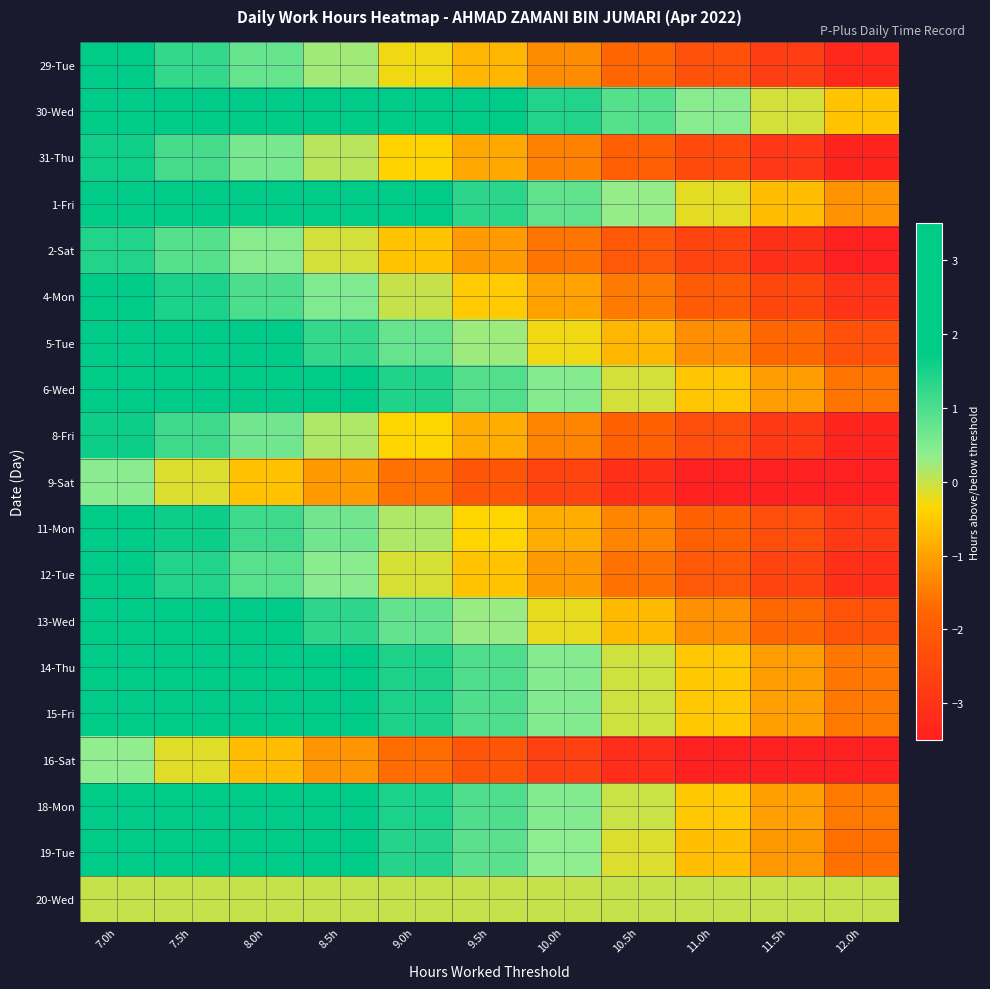

Reading left to right, what are all the values shown in this chart?

29-Tue: 7.0h=1.7	7.5h=1.2	8.0h=0.7	8.5h=0.2	9.0h=-0.3	9.5h=-0.8	10.0h=-1.3	10.5h=-1.8	11.0h=-2.3	11.5h=-2.8	12.0h=-3.3
30-Wed: 7.0h=4.4	7.5h=3.9	8.0h=3.4	8.5h=2.9	9.0h=2.4	9.5h=1.9	10.0h=1.4	10.5h=0.9	11.0h=0.4	11.5h=-0.1	12.0h=-0.6
31-Thu: 7.0h=1.6	7.5h=1.1	8.0h=0.6	8.5h=0.1	9.0h=-0.4	9.5h=-0.9	10.0h=-1.4	10.5h=-1.9	11.0h=-2.4	11.5h=-2.9	12.0h=-3.4
1-Fri: 7.0h=3.8	7.5h=3.3	8.0h=2.8	8.5h=2.3	9.0h=1.8	9.5h=1.3	10.0h=0.8	10.5h=0.3	11.0h=-0.2	11.5h=-0.7	12.0h=-1.2
2-Sat: 7.0h=1.4	7.5h=0.9	8.0h=0.4	8.5h=-0.1	9.0h=-0.6	9.5h=-1.1	10.0h=-1.6	10.5h=-2.1	11.0h=-2.6	11.5h=-3.1	12.0h=-3.6
4-Mon: 7.0h=2.0	7.5h=1.5	8.0h=1.0	8.5h=0.5	9.0h=0.0	9.5h=-0.5	10.0h=-1.0	10.5h=-1.5	11.0h=-2.0	11.5h=-2.5	12.0h=-3.0
5-Tue: 7.0h=2.8	7.5h=2.2	8.0h=1.8	8.5h=1.2	9.0h=0.8	9.5h=0.2	10.0h=-0.2	10.5h=-0.8	11.0h=-1.2	11.5h=-1.8	12.0h=-2.2
6-Wed: 7.0h=3.4	7.5h=2.9	8.0h=2.4	8.5h=1.9	9.0h=1.4	9.5h=0.9	10.0h=0.4	10.5h=-0.1	11.0h=-0.6	11.5h=-1.1	12.0h=-1.6
8-Fri: 7.0h=1.6	7.5h=1.1	8.0h=0.6	8.5h=0.1	9.0h=-0.4	9.5h=-0.9	10.0h=-1.4	10.5h=-1.9	11.0h=-2.4	11.5h=-2.9	12.0h=-3.4
9-Sat: 7.0h=0.4	7.5h=-0.1	8.0h=-0.6	8.5h=-1.1	9.0h=-1.6	9.5h=-2.1	10.0h=-2.6	10.5h=-3.1	11.0h=-3.6	11.5h=-4.1	12.0h=-4.6
11-Mon: 7.0h=2.1	7.5h=1.6	8.0h=1.1	8.5h=0.6	9.0h=0.1	9.5h=-0.4	10.0h=-0.9	10.5h=-1.4	11.0h=-1.9	11.5h=-2.4	12.0h=-2.9
12-Tue: 7.0h=1.9	7.5h=1.4	8.0h=0.9	8.5h=0.4	9.0h=-0.1	9.5h=-0.6	10.0h=-1.1	10.5h=-1.6	11.0h=-2.1	11.5h=-2.6	12.0h=-3.1
13-Wed: 7.0h=2.8	7.5h=2.3	8.0h=1.8	8.5h=1.3	9.0h=0.8	9.5h=0.3	10.0h=-0.2	10.5h=-0.7	11.0h=-1.2	11.5h=-1.7	12.0h=-2.2
14-Thu: 7.0h=3.5	7.5h=3.0	8.0h=2.5	8.5h=2.0	9.0h=1.5	9.5h=1.0	10.0h=0.5	10.5h=-0.0	11.0h=-0.5	11.5h=-1.0	12.0h=-1.5
15-Fri: 7.0h=3.5	7.5h=3.0	8.0h=2.5	8.5h=2.0	9.0h=1.5	9.5h=1.0	10.0h=0.5	10.5h=-0.0	11.0h=-0.5	11.5h=-1.0	12.0h=-1.5
16-Sat: 7.0h=0.3	7.5h=-0.2	8.0h=-0.7	8.5h=-1.2	9.0h=-1.7	9.5h=-2.2	10.0h=-2.7	10.5h=-3.2	11.0h=-3.7	11.5h=-4.2	12.0h=-4.7
18-Mon: 7.0h=3.5	7.5h=3.0	8.0h=2.5	8.5h=2.0	9.0h=1.5	9.5h=1.0	10.0h=0.5	10.5h=-0.0	11.0h=-0.5	11.5h=-1.0	12.0h=-1.5
19-Tue: 7.0h=3.4	7.5h=2.9	8.0h=2.4	8.5h=1.9	9.0h=1.4	9.5h=0.9	10.0h=0.4	10.5h=-0.1	11.0h=-0.6	11.5h=-1.1	12.0h=-1.6
20-Wed: 7.0h=0.0	7.5h=0.0	8.0h=0.0	8.5h=0.0	9.0h=0.0	9.5h=0.0	10.0h=0.0	10.5h=0.0	11.0h=0.0	11.5h=0.0	12.0h=0.0